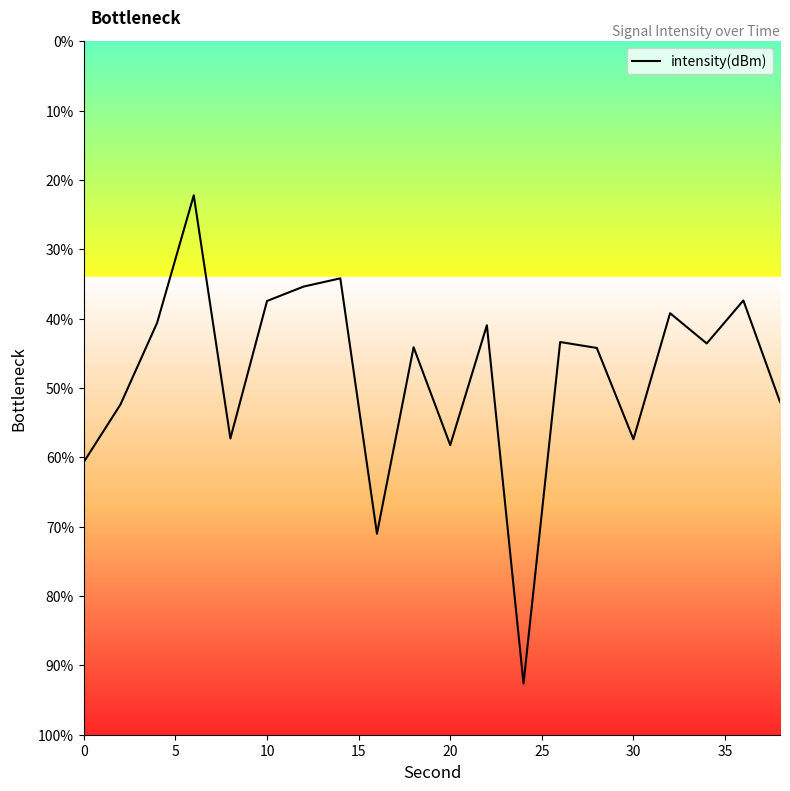

Is this an area chart (filled region under the line)?

No